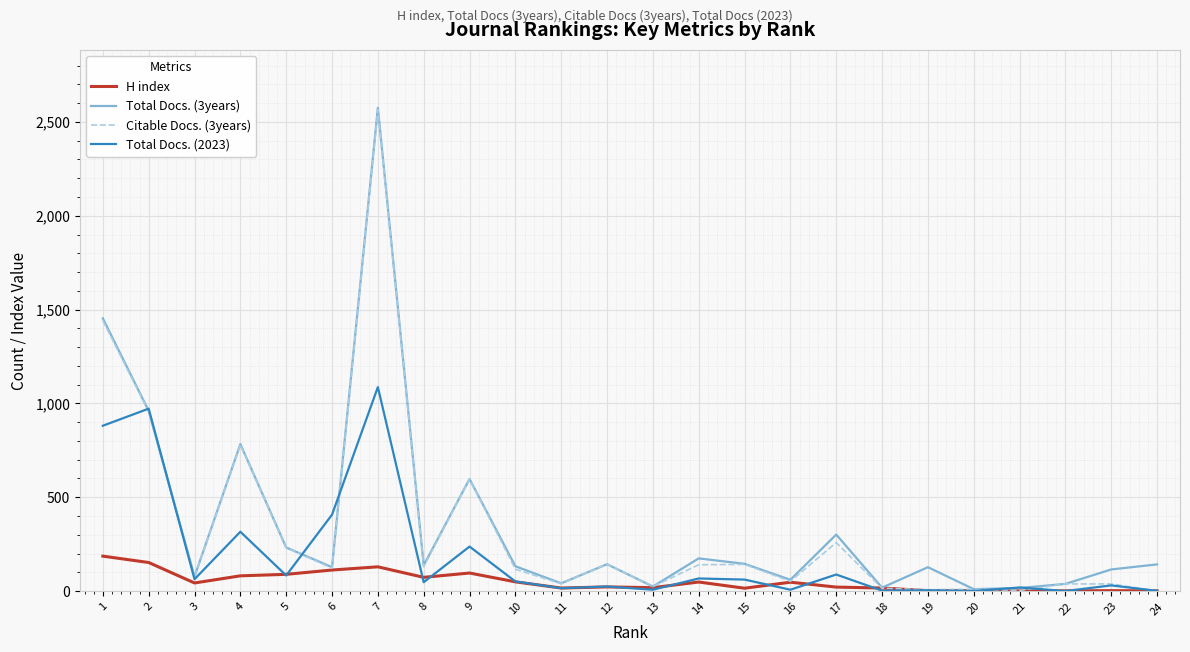

What are all the series names shown in the legend?

H index, Total Docs. (3years), Citable Docs. (3years), Total Docs. (2023)